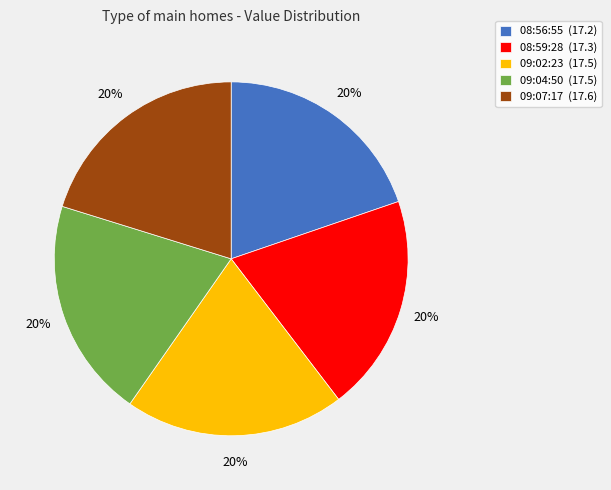

Is the sum of 08:59:28 (17.3) and 09:02:23 (17.5) greater than half?

No